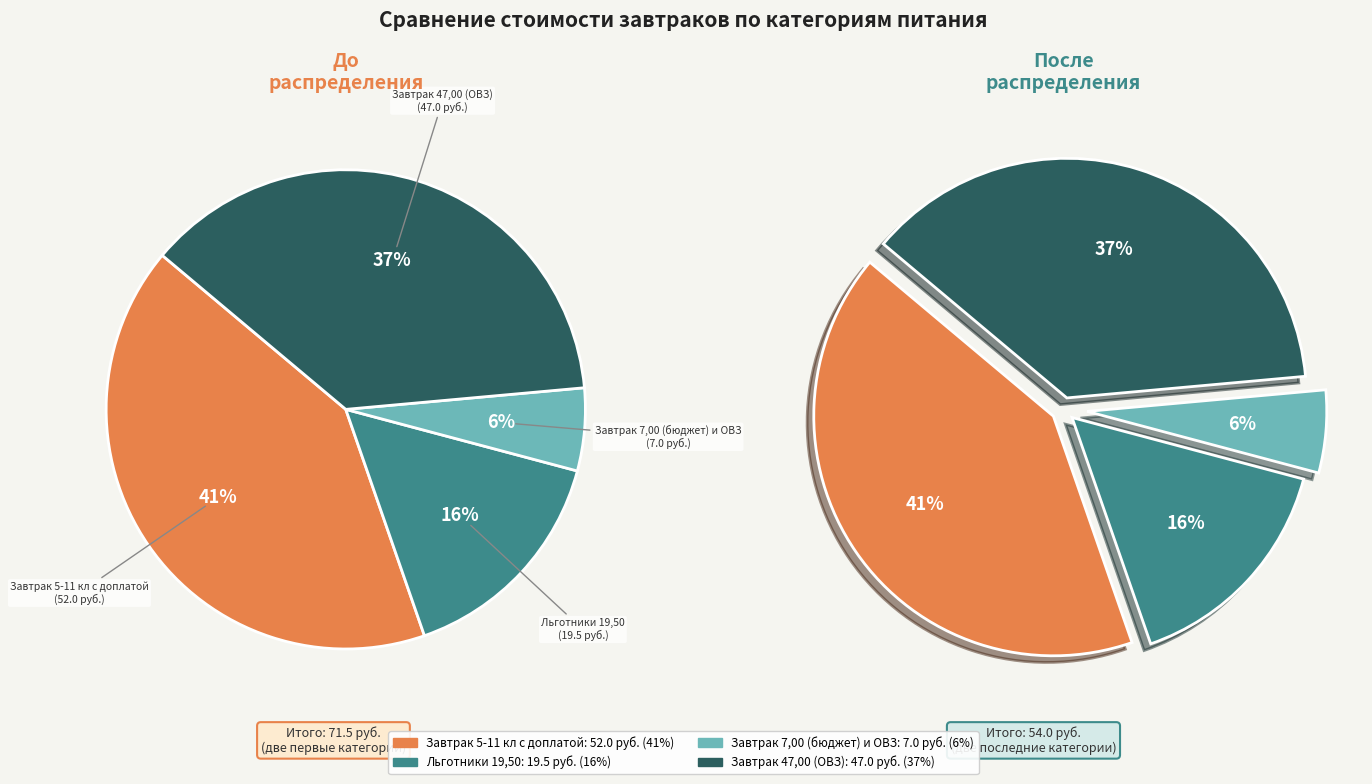

Which has a higher value, Завтрак 7,00 (бюджет) и ОВЗ or Завтрак 5-11 кл с доплатой?

Завтрак 5-11 кл с доплатой